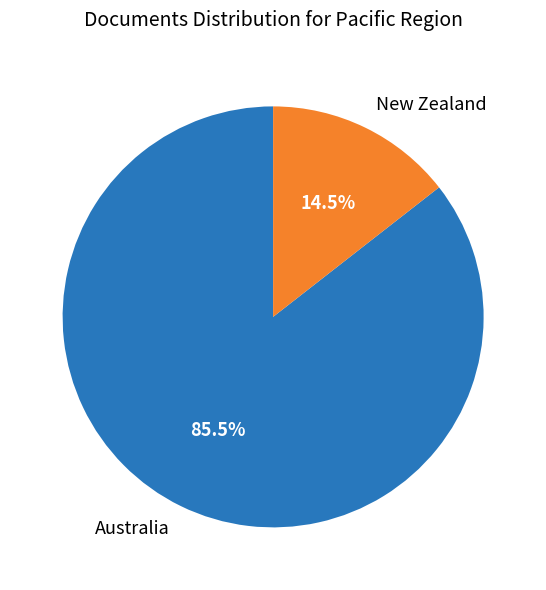

What is the ratio of the value at Australia to the value at New Zealand?

5.9